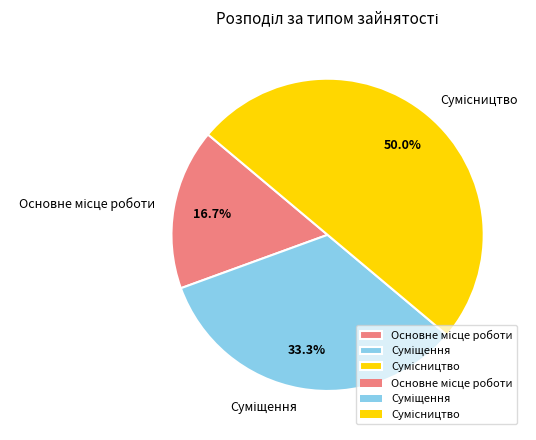

What percentage is the Сумісництво slice, to the nearest percent?

50%